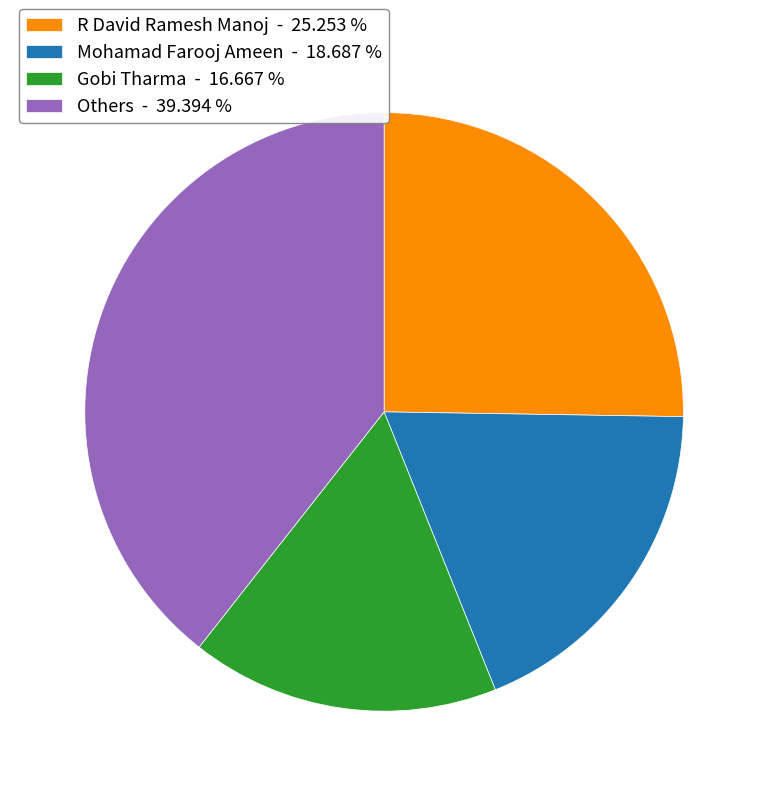

What is the ratio of the value at R David Ramesh Manoj - 25.253 % to the value at Gobi Tharma - 16.667 %?

1.5